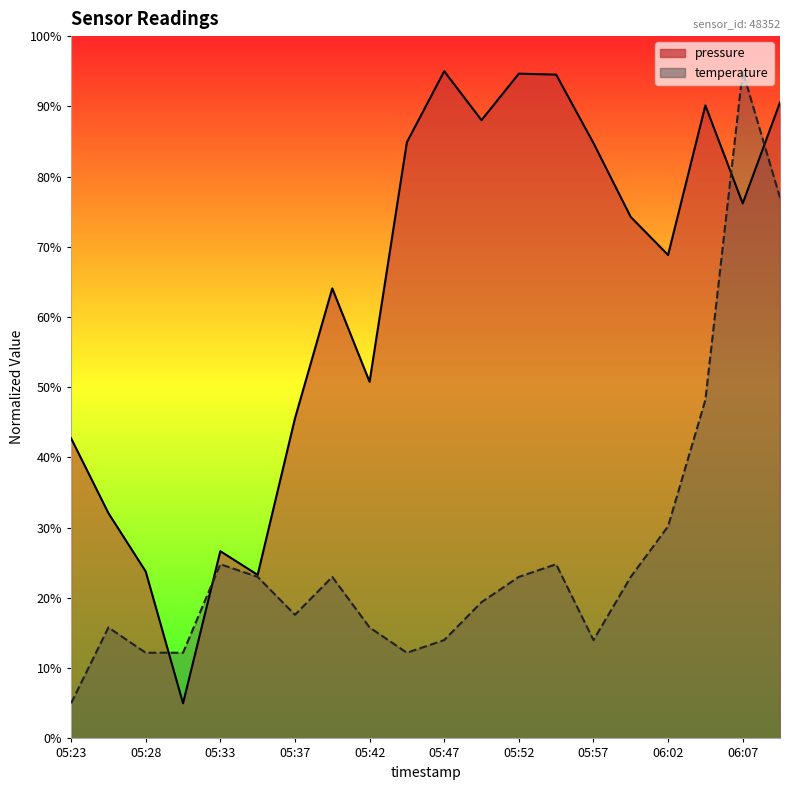

How many values in the temperature series are below 22?

10